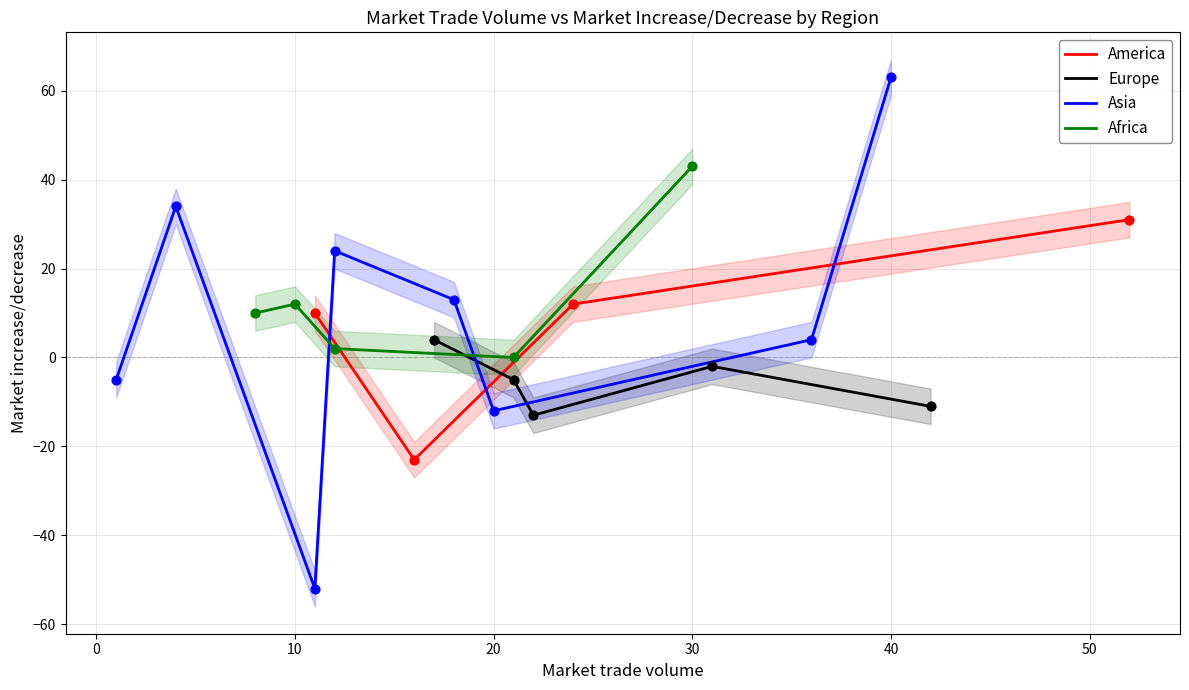

Which has a higher value, 17 or 12?

17